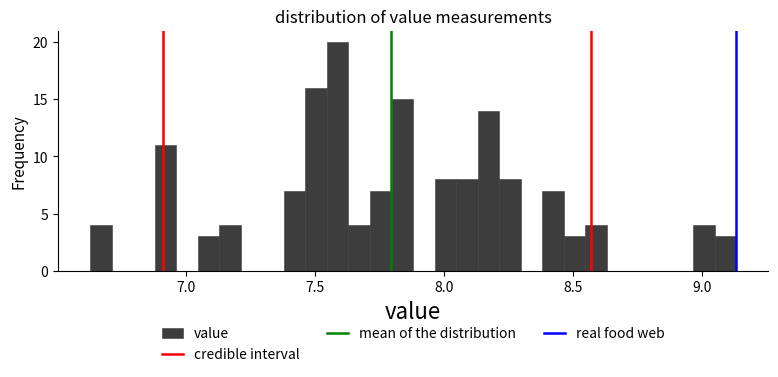

Read against the x-axis, roughly where is the centre of the tallest bar?

7.60